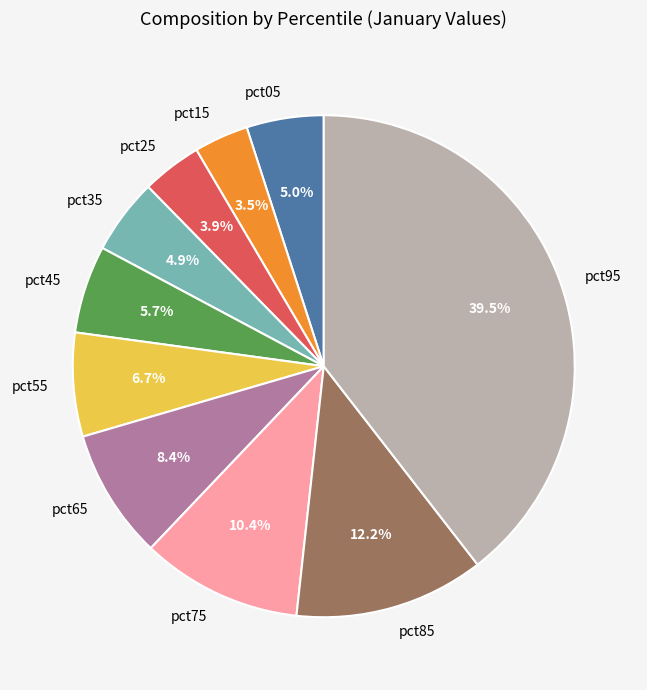

The pct85 slice represents 12% of the pie. True or false?

True